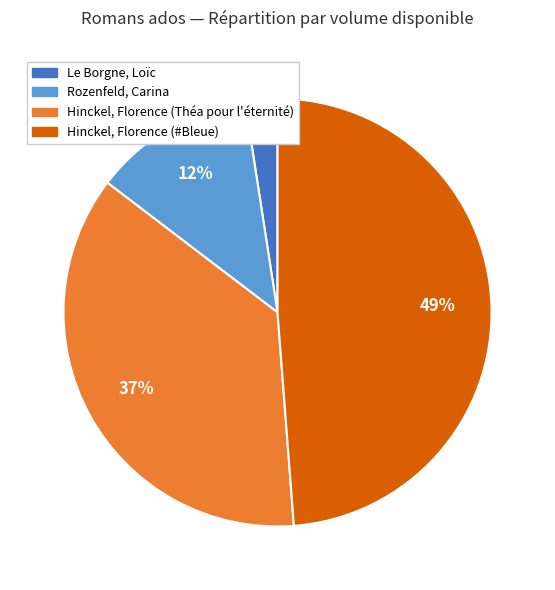

To the nearest percent, what is the average slice percentage?

25%